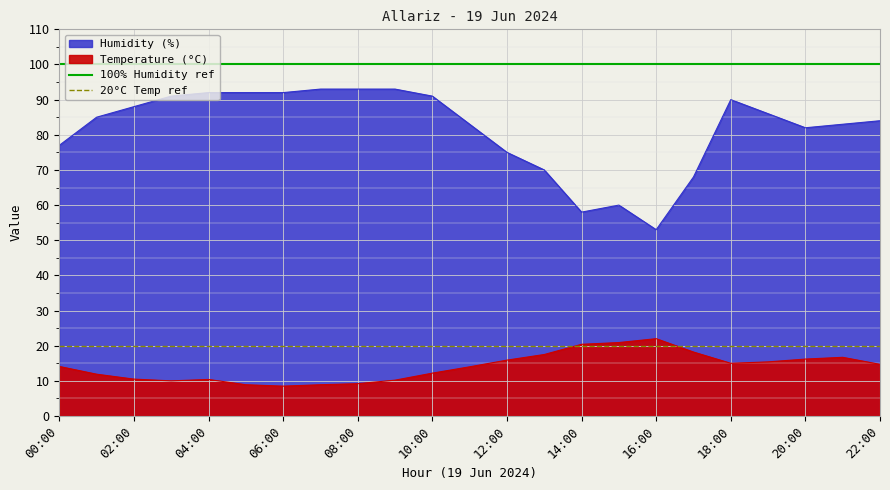

What is the sum of the 20°C Temp ref values at 02:00 and 00:00?

40